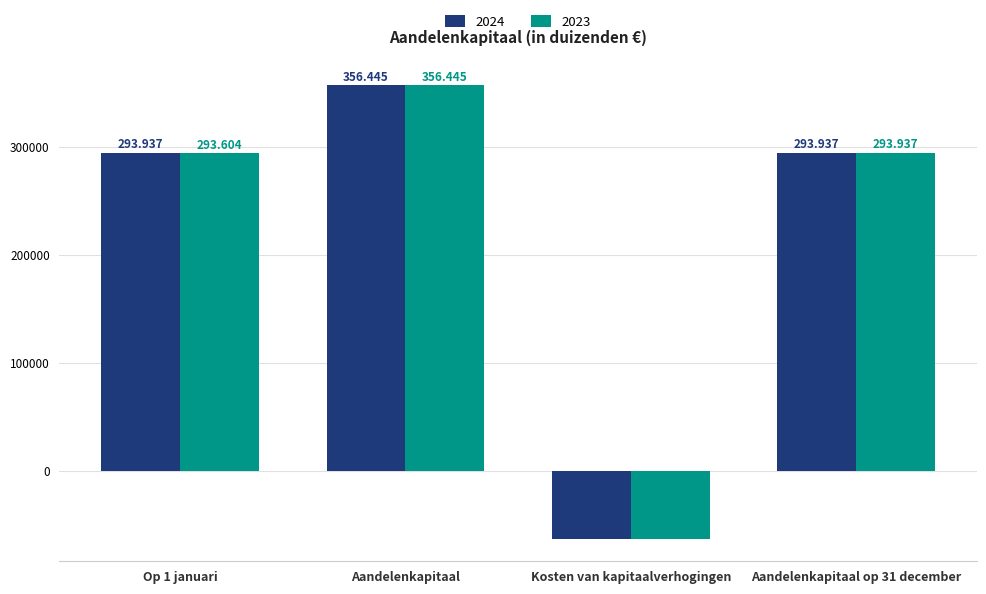

What are all the series names shown in the legend?

2024, 2023